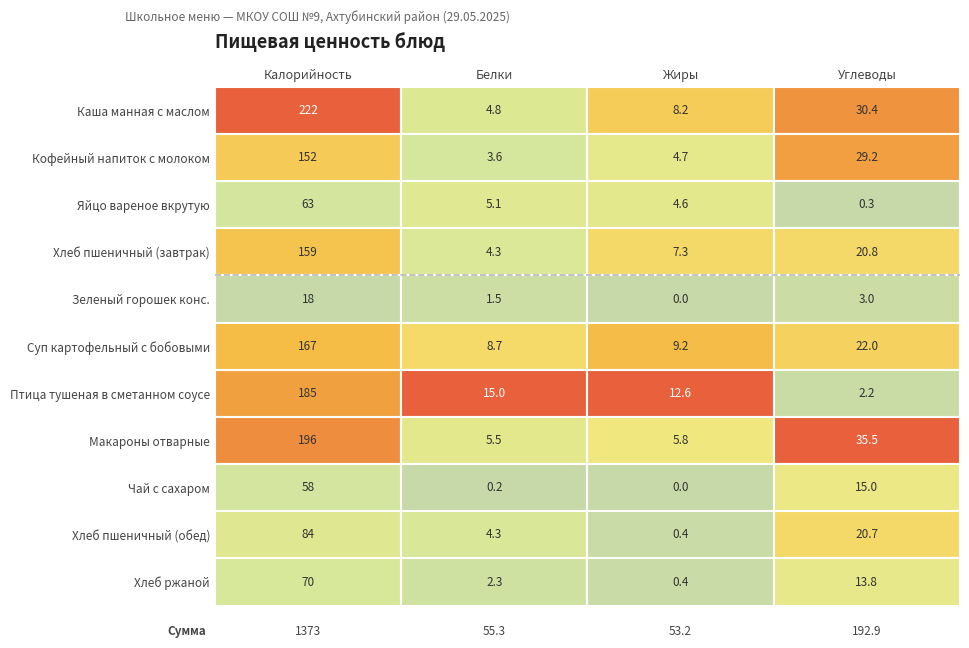

What is the average value of the Завтрак series?

47.8